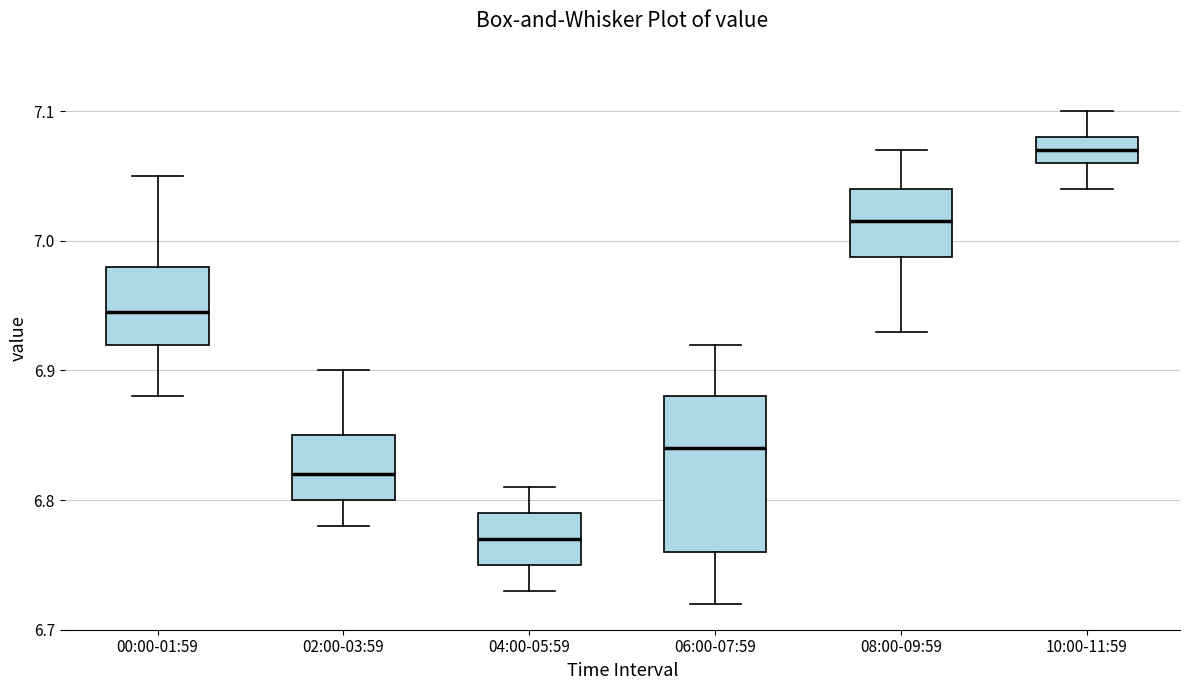

Comparing the boxes themselves (not the whiskers), which one is the tallest?

06:00-07:59